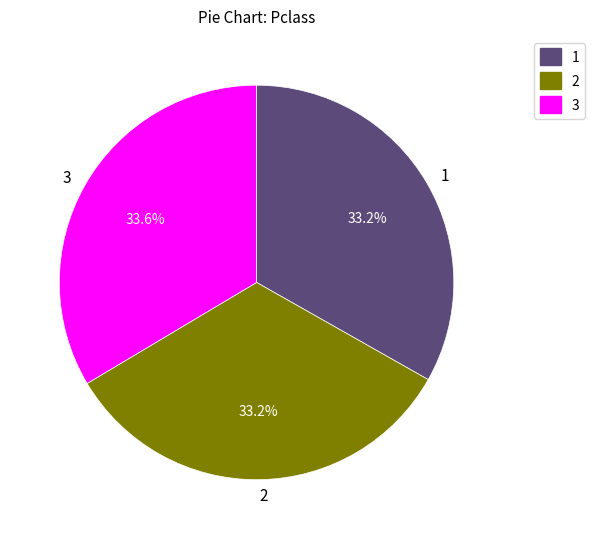

Is 2 the majority of the pie?

No